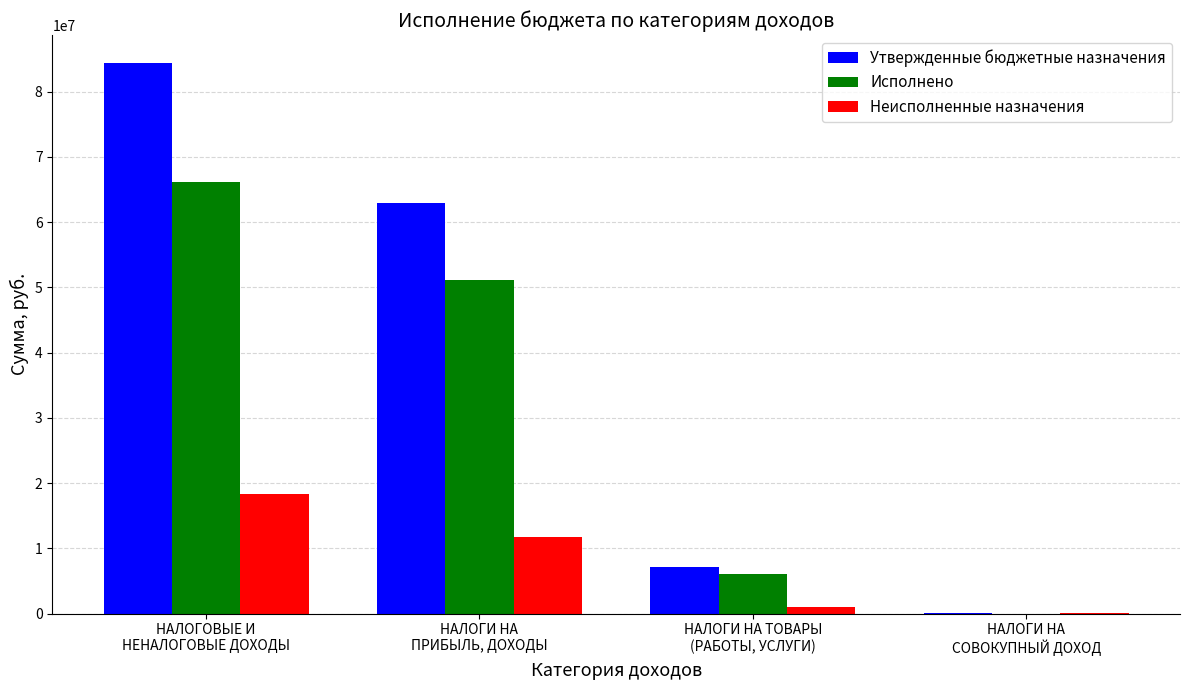

Which series has the largest total across all categories?

Утвержденные бюджетные назначения